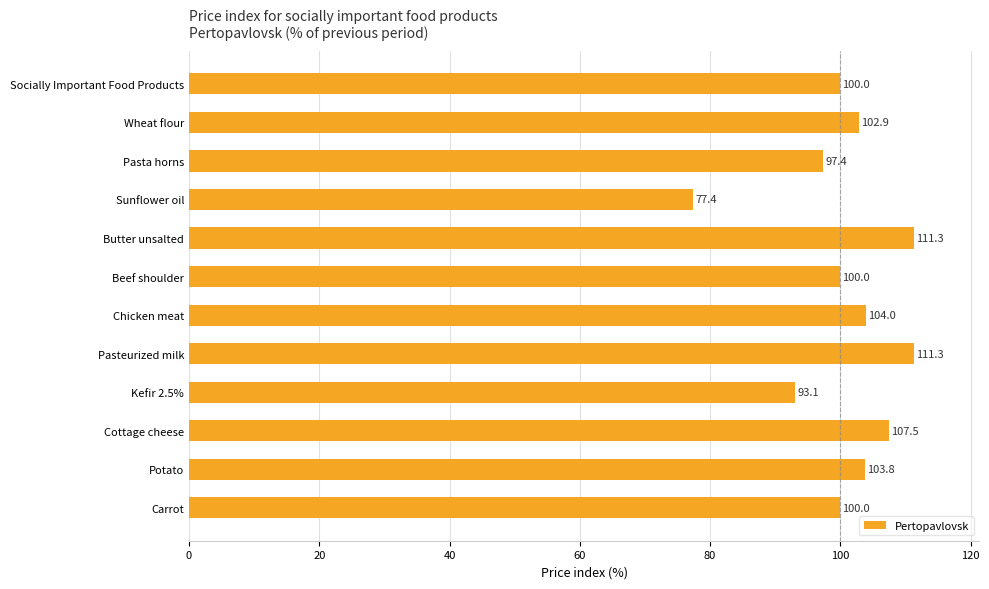

Reading top to bottom, extract all data points from this chart.

100.0	102.9	97.4	77.4	111.3	100.0	104.0	111.3	93.1	107.5	103.8	100.0